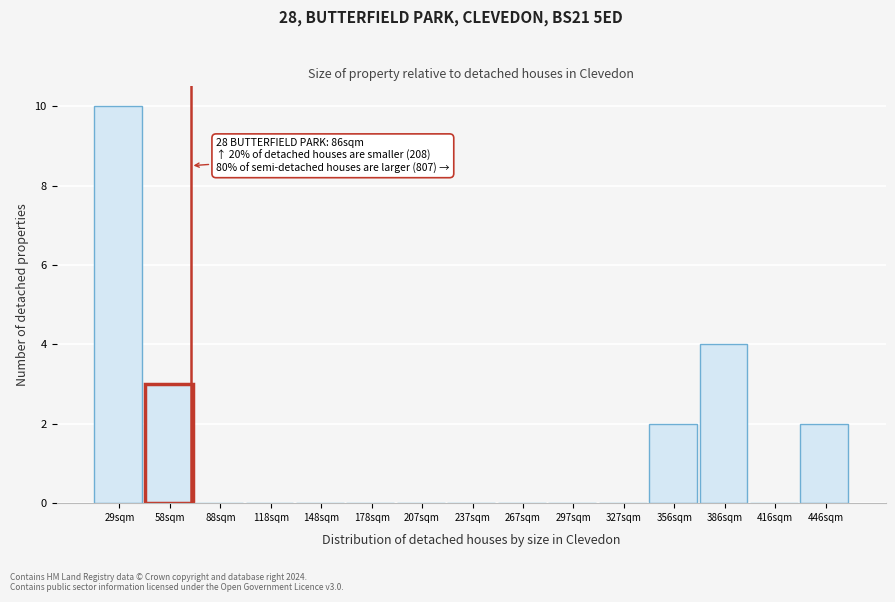

Reading right to left, transcribe all the data shown in this chart.

446sqm=2	416sqm=0	386sqm=4	356sqm=2	327sqm=0	297sqm=0	267sqm=0	237sqm=0	207sqm=0	178sqm=0	148sqm=0	118sqm=0	88sqm=0	58sqm=3	29sqm=10